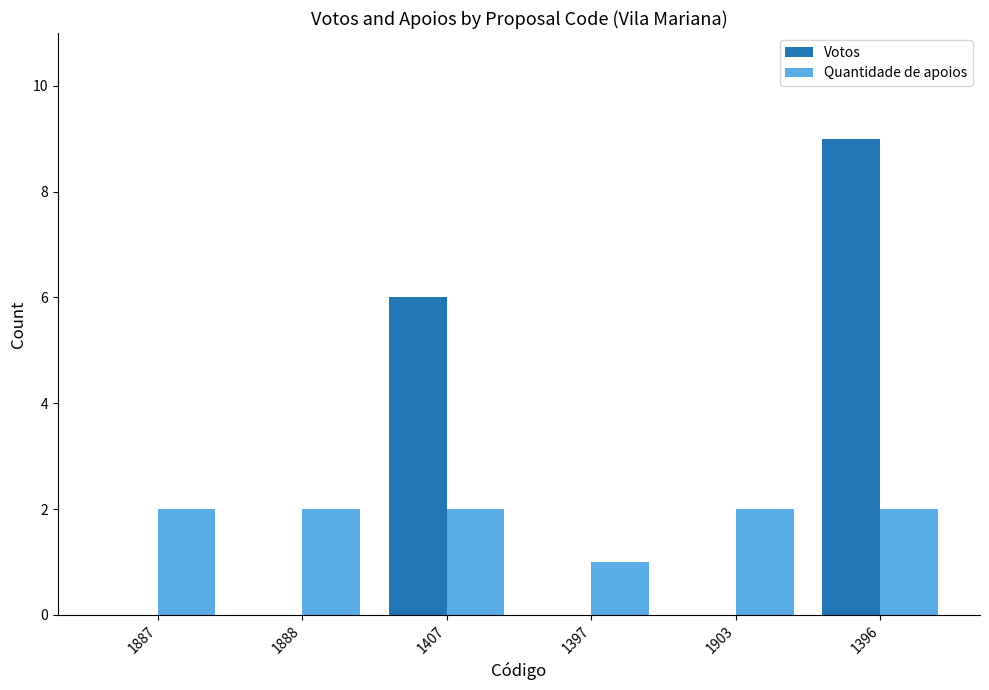

Does the chart contain stacked bars?

No